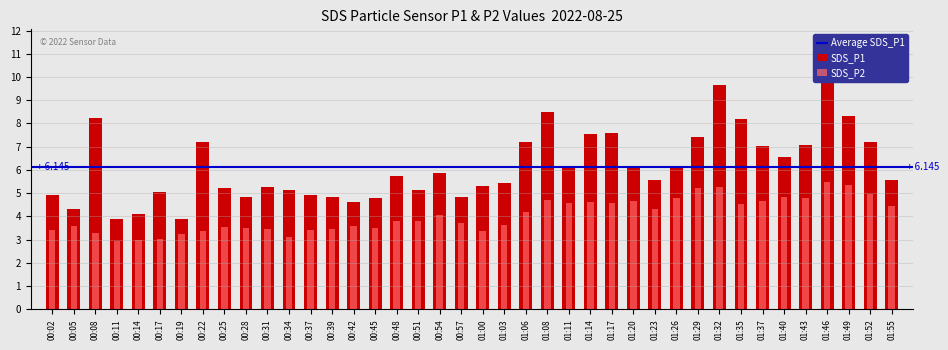

The value of SDS_P2 at 01:06 is 4.2. True or false?

True